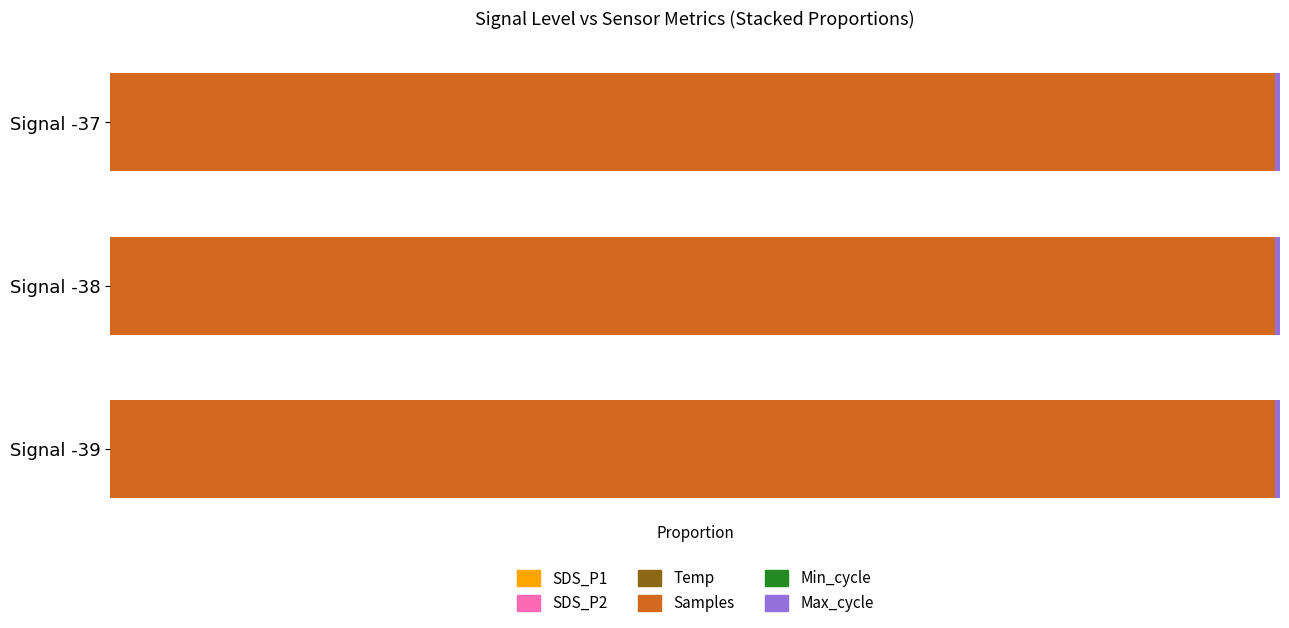

How many bars are there in total?

18